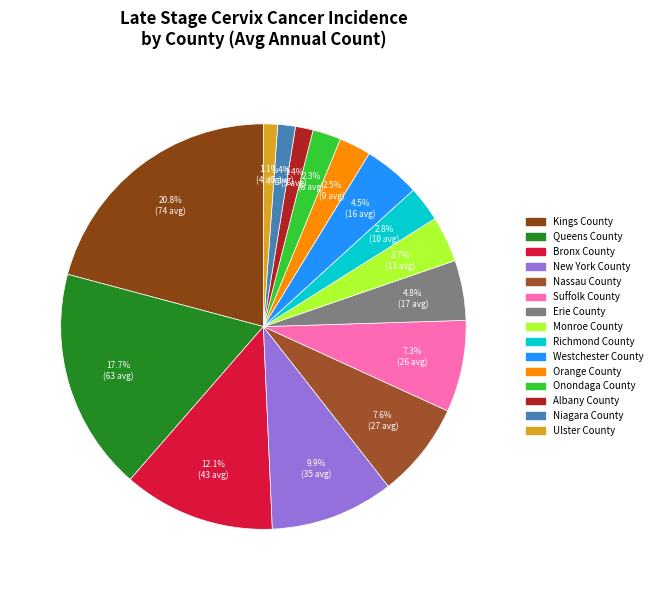

To the nearest percent, what is the difference between the Suffolk County and Niagara County slice percentages?

6%